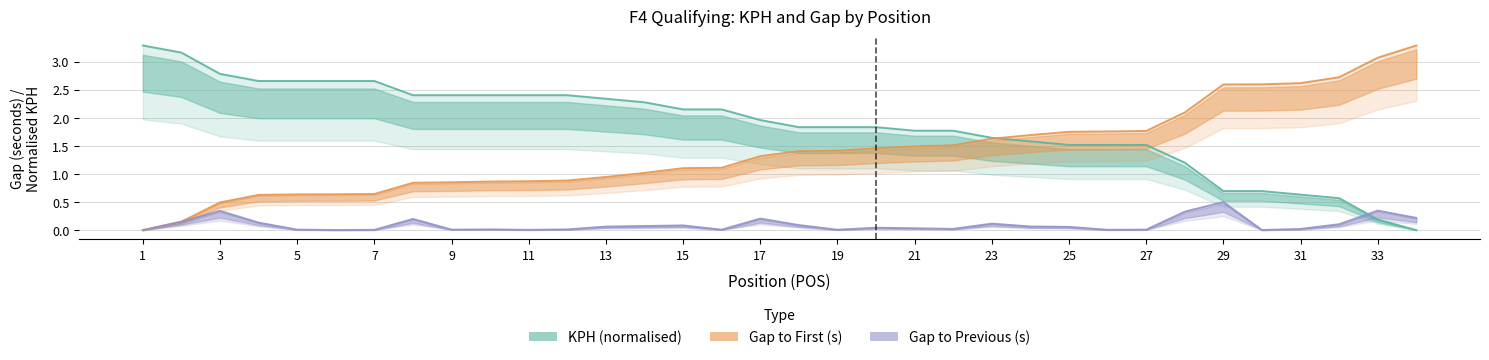

What is the total value across all series at 3?

3.5